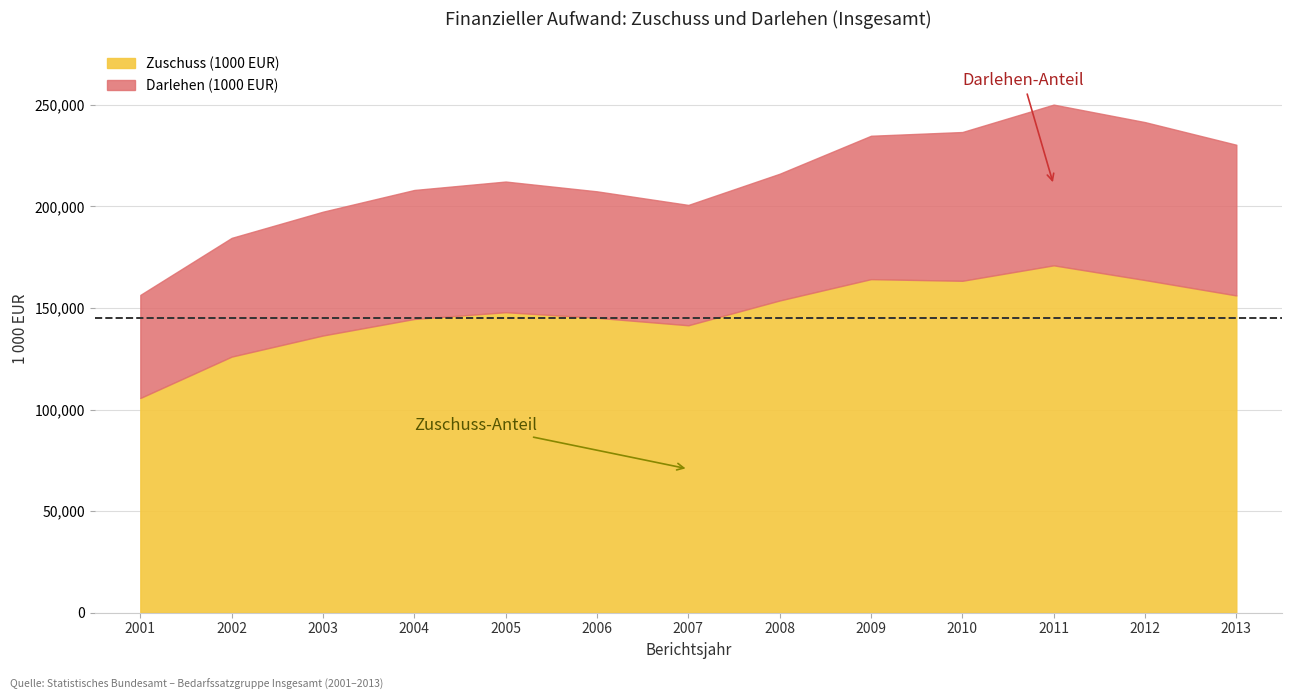

Reading left to right, transcribe all the data shown in this chart.

Zuschuss (1000 EUR): 2001=105691	2002=126068	2003=136462	2004=144608	2005=147935	2006=145189	2007=141497	2008=153705	2009=164220	2010=163404	2011=171013	2012=163778	2013=156188
Darlehen (1000 EUR): 2001=50758	2002=58473	2003=60975	2004=63520	2005=64343	2006=62267	2007=59273	2008=62418	2009=70605	2010=73257	2011=79150	2012=77765	2013=74210